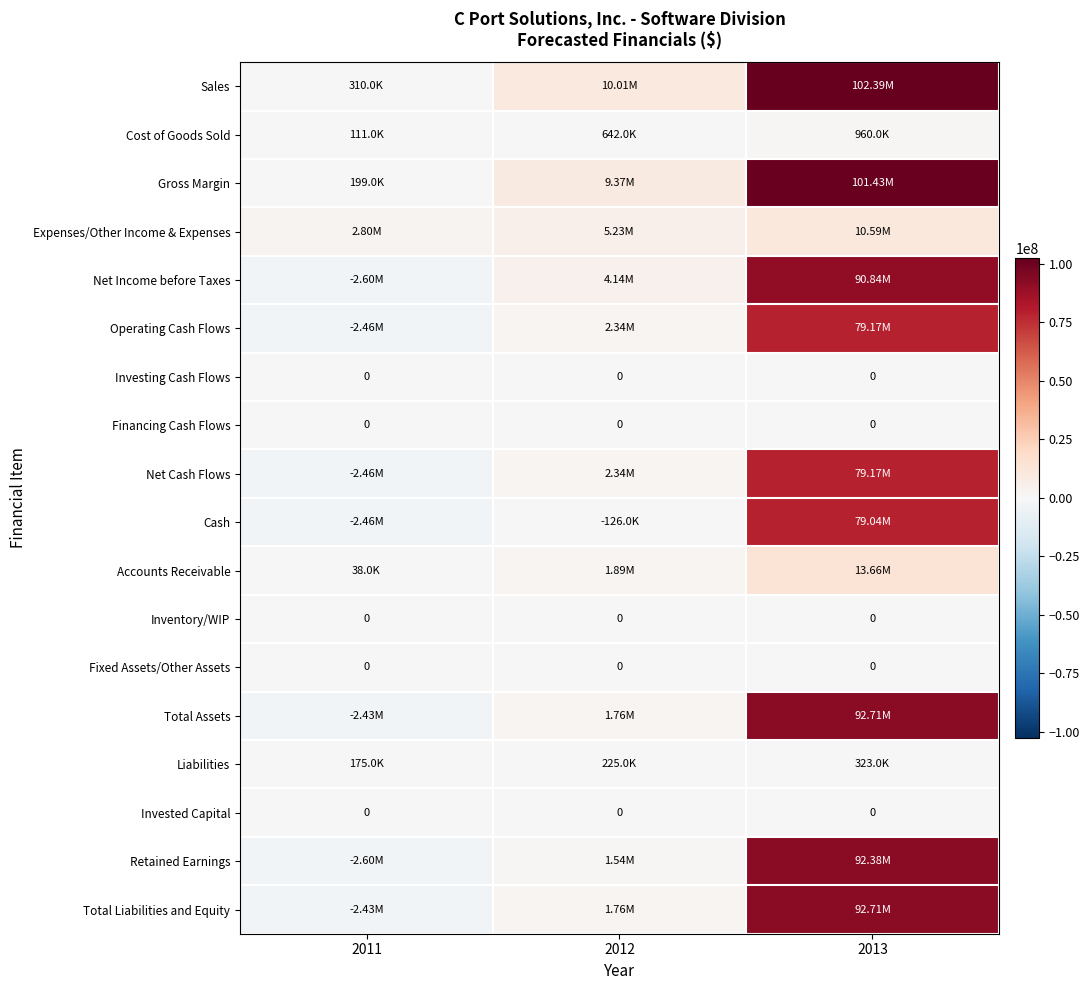

What is the average value of the Cost of Goods Sold series?

571000